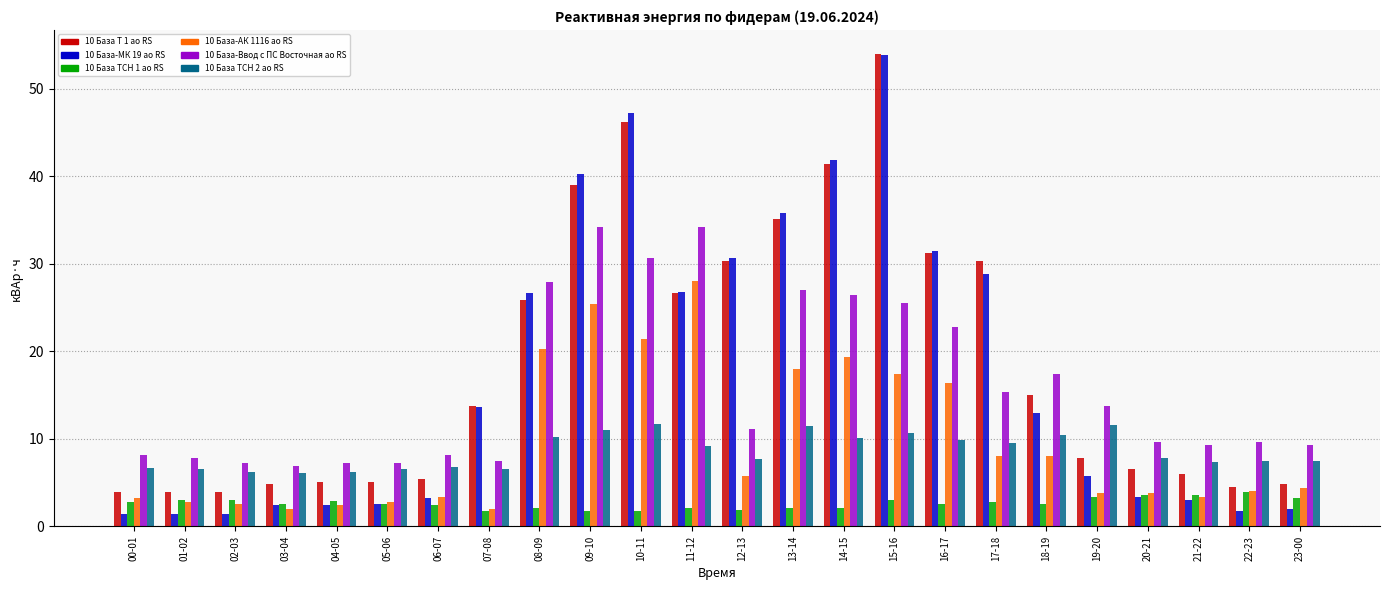

Which series has the largest range (max minus min)?

10 База-МК 19 ао RS